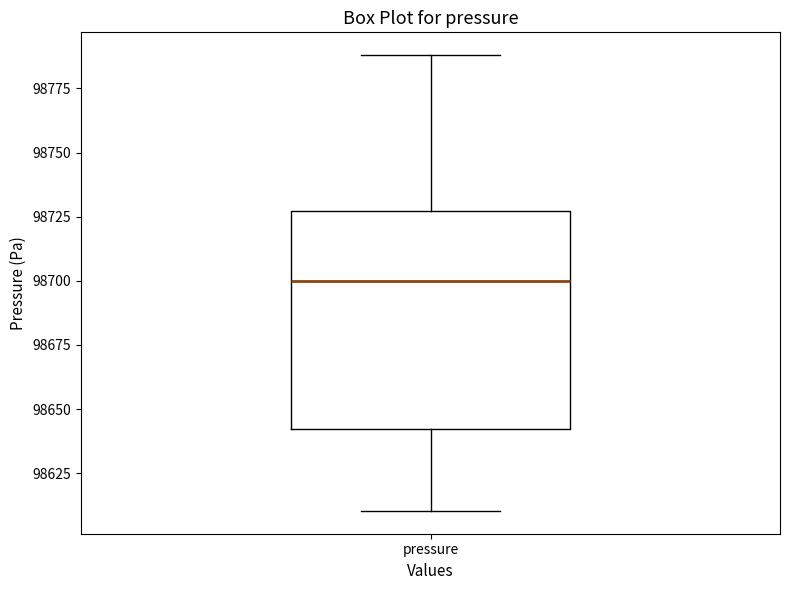

Where does the upper whisker of the box for pressure end on the y-axis? The values are not printed on the chart, so give them approximately, as read against the axis.

98790